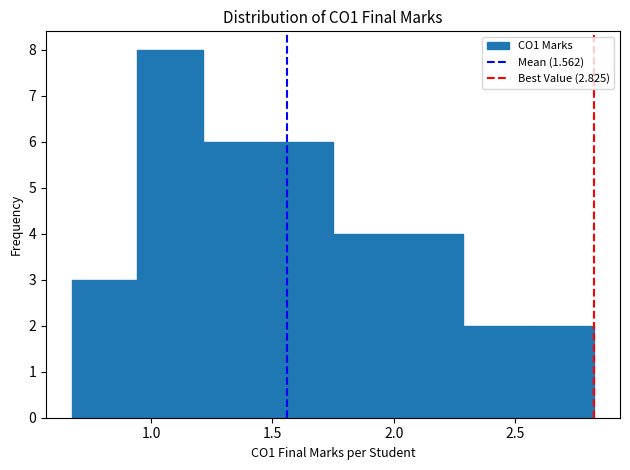

Over which range of the x-axis is the bar tallest?

0.95 to 1.20